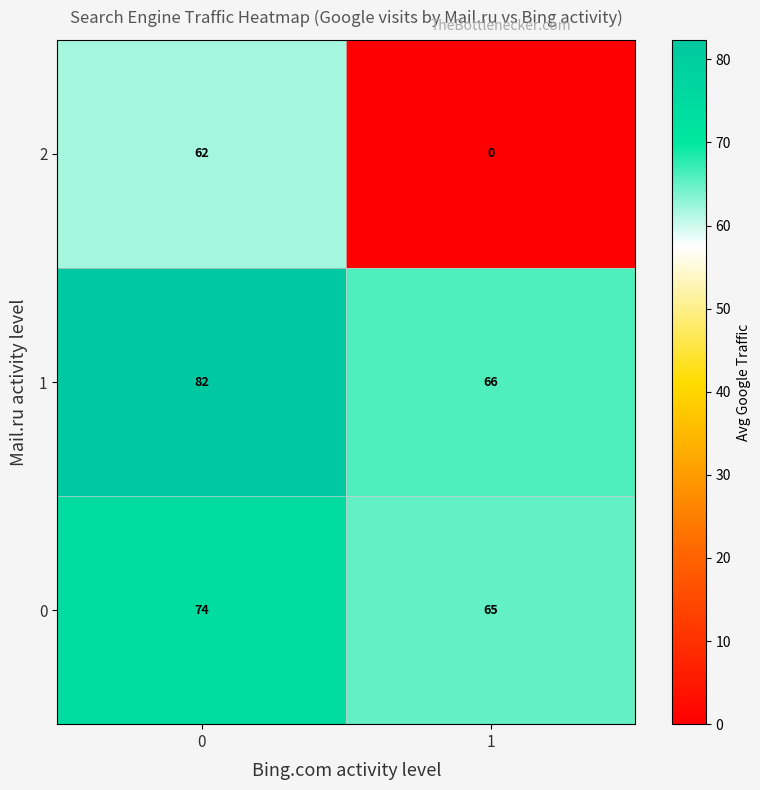

What is the average value of the 0 series?

70